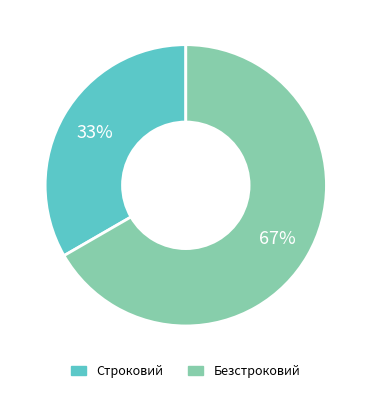

Which has a higher value, Безстроковий or Строковий?

Безстроковий